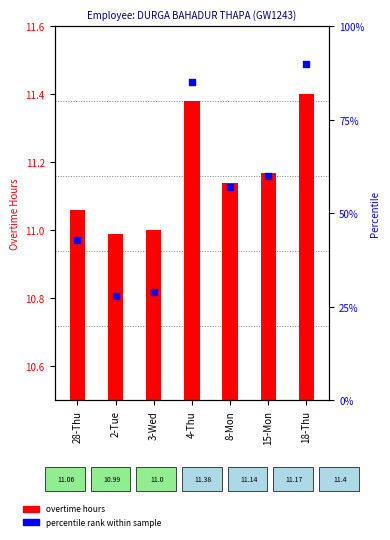

Which series reaches the maximum Y coordinate?

percentile rank within sample